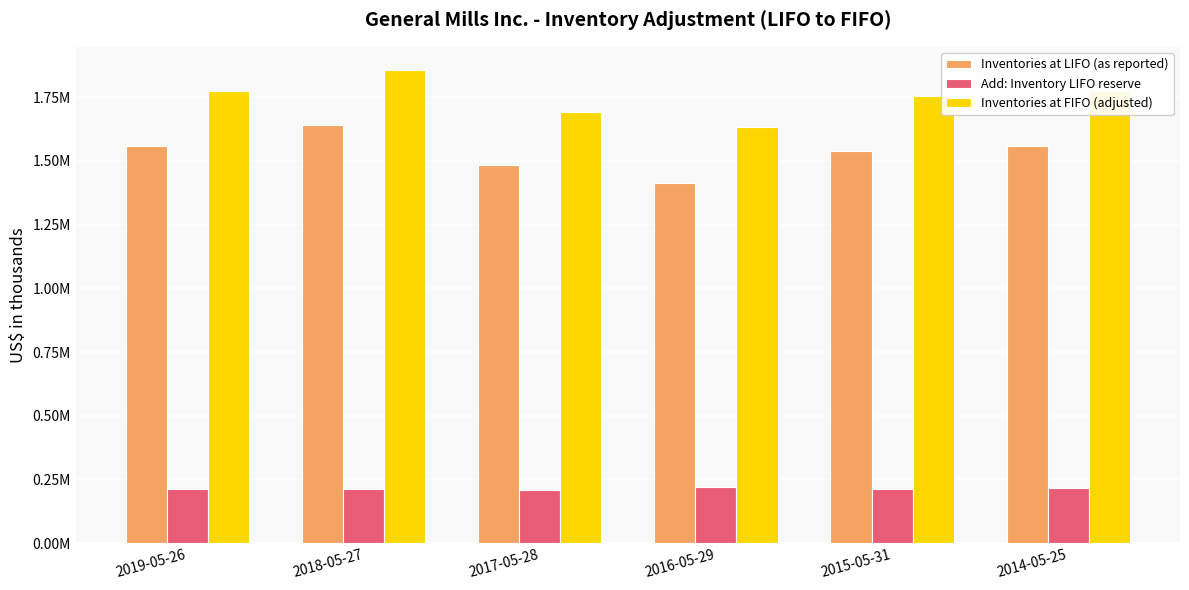

At which category is the sum across all series the highest?

2018-05-27